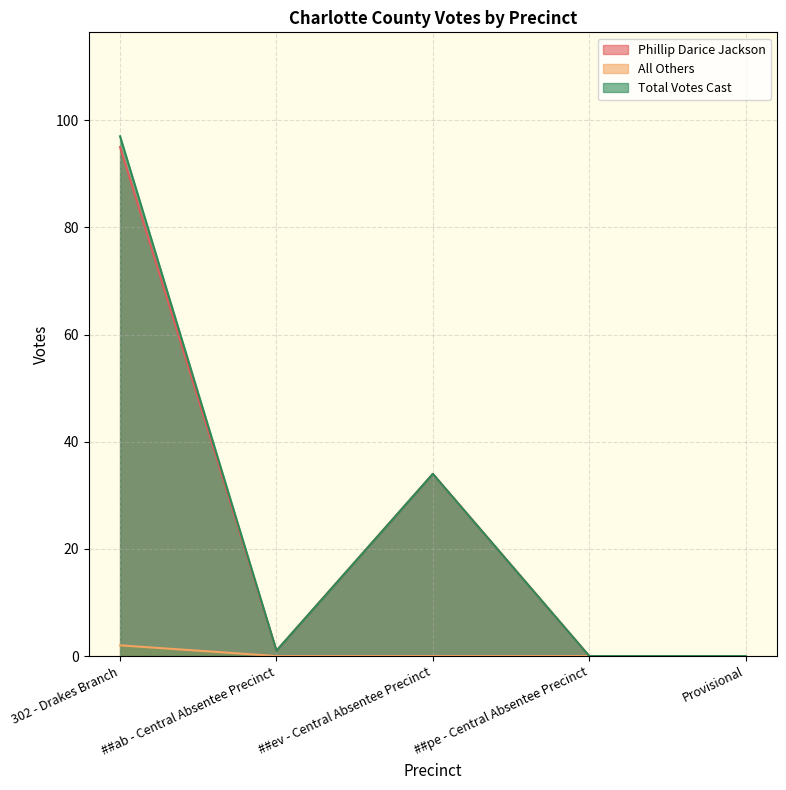

Reading left to right, extract all data points from this chart.

Phillip Darice Jackson: 95	1	34	0	0
All Others: 2	0	0	0	0
Total Votes Cast: 97	1	34	0	0